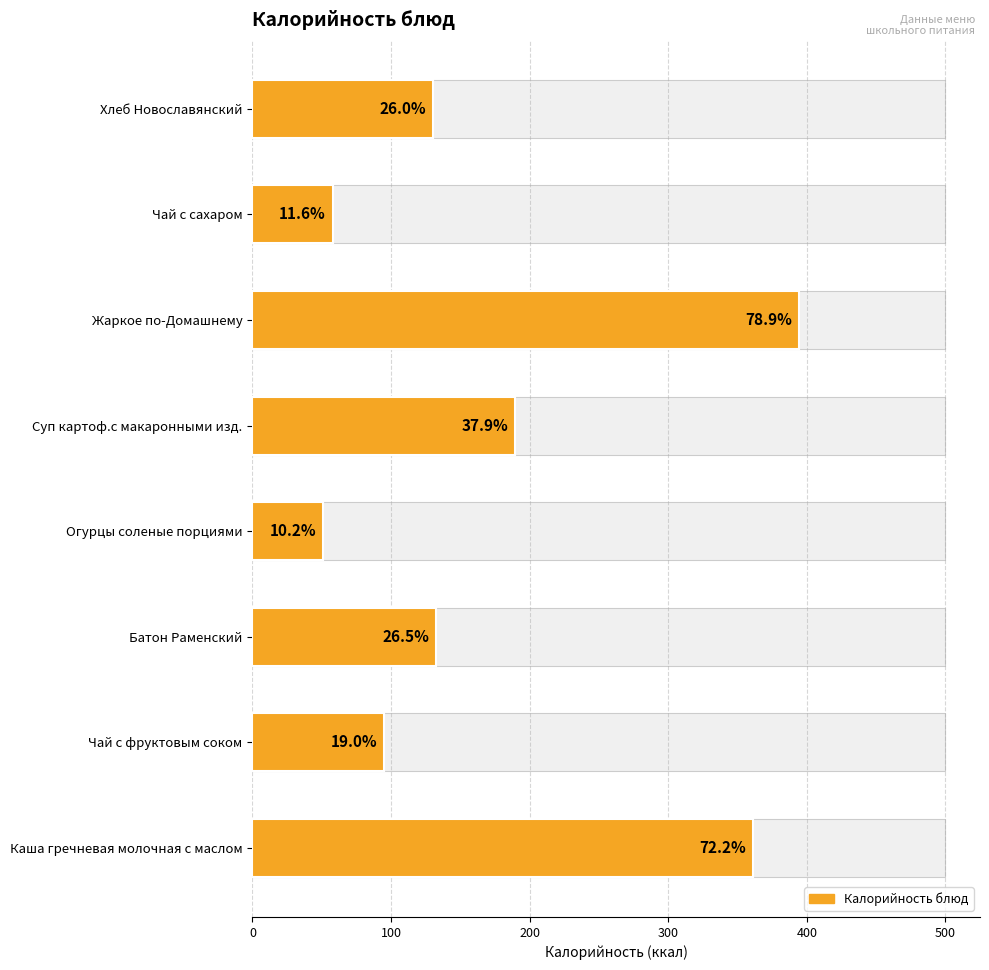

What is the value of the 4th bar from the left?

51.2